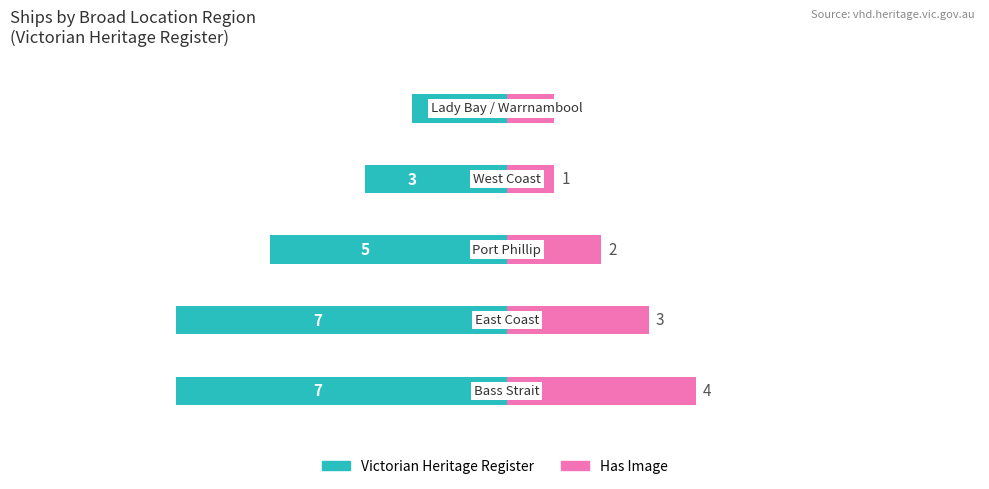

At −7.5, list the series in order from largest to smallest.

Has Image, Victorian Heritage Register